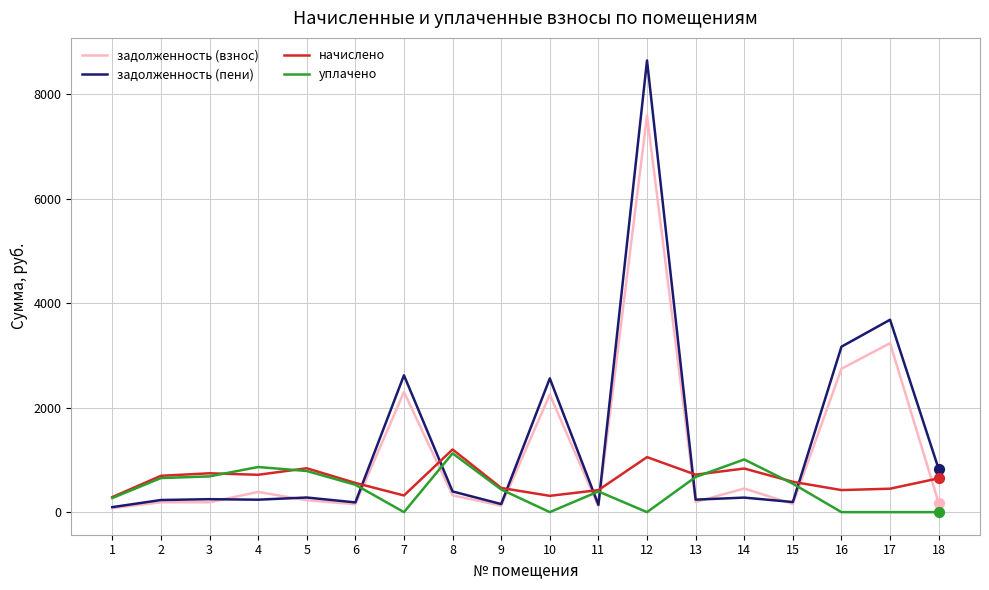

What are all the series names shown in the legend?

задолженность (взнос), задолженность (пени), начислено, уплачено